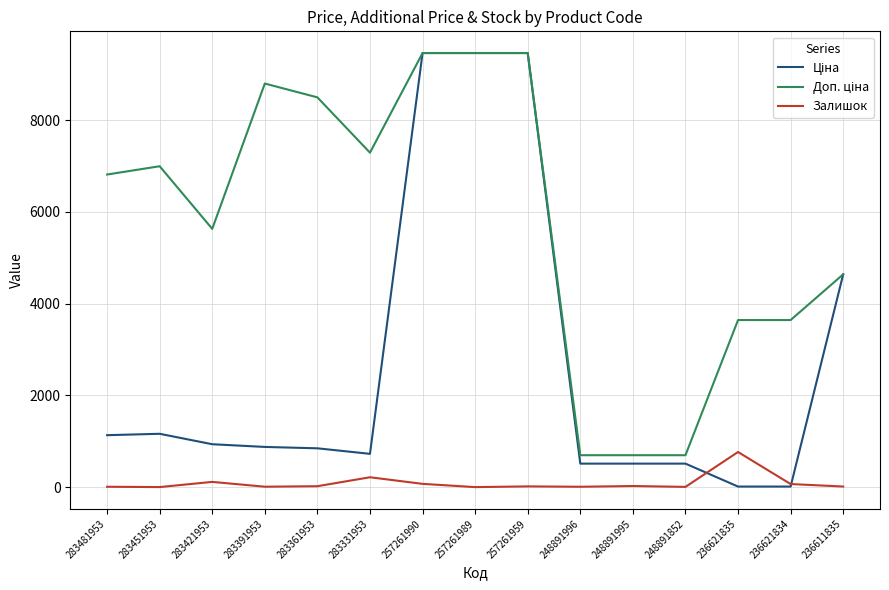

What is the greatest value displayed?

9458.9